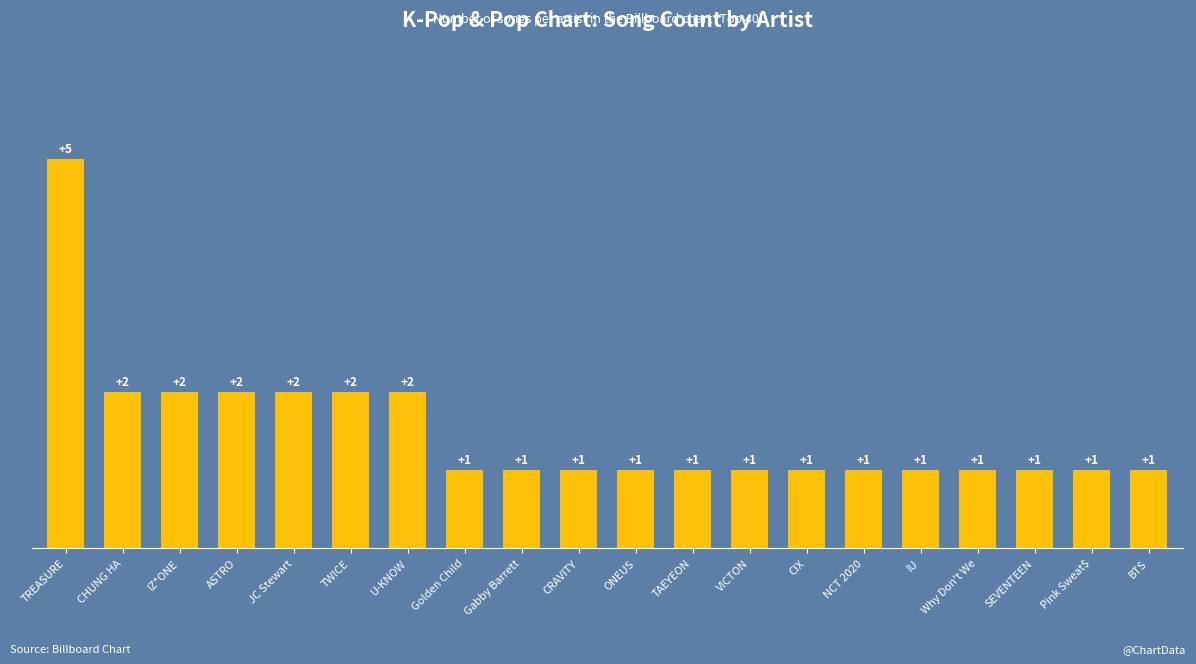

Reading right to left, transcribe all the data shown in this chart.

1	1	1	1	1	1	1	1	1	1	1	1	1	2	2	2	2	2	2	5